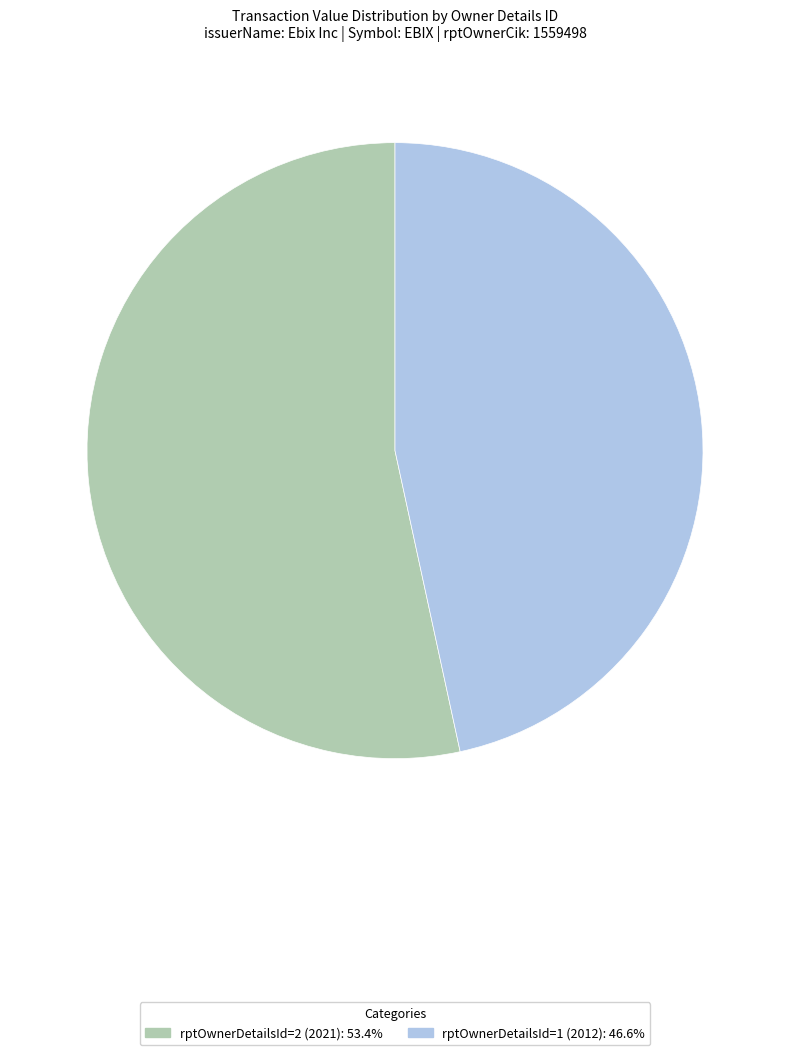

Rank the categories by value from lowest to highest.

rptOwnerDetailsId=1 (2012), rptOwnerDetailsId=2 (2021)